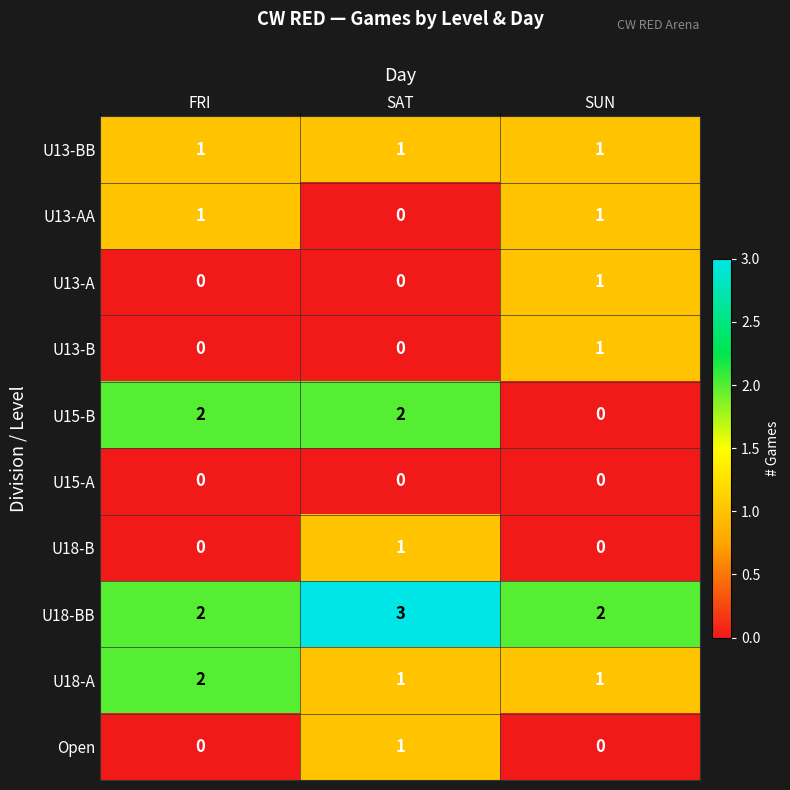

Which series has the largest range (max minus min)?

U15-B